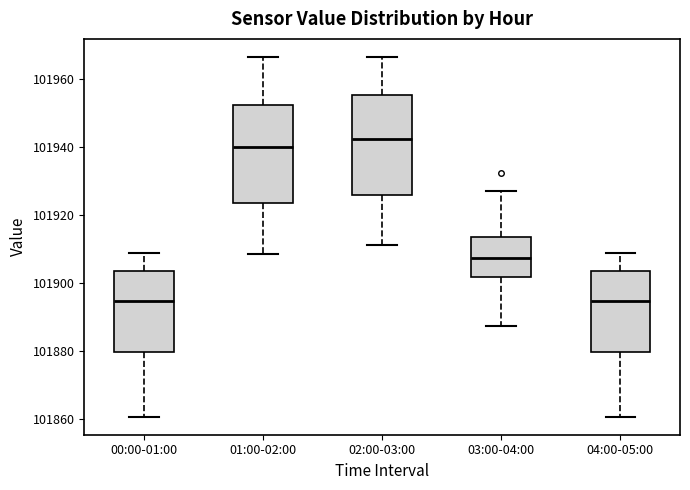

Reading left to right, read every box against the y-axis: the position of its median line, the range the box covers, and the ends of its whiskers. The values are not printed on the chart, so give them approximately, as read against the axis.

00:00-01:00: median 101894, box 101880 to 101904, whiskers 101860 to 101908
01:00-02:00: median 101940, box 101924 to 101952, whiskers 101908 to 101966
02:00-03:00: median 101942, box 101926 to 101956, whiskers 101912 to 101966
03:00-04:00: median 101908, box 101902 to 101914, whiskers 101888 to 101928
04:00-05:00: median 101894, box 101880 to 101904, whiskers 101860 to 101908